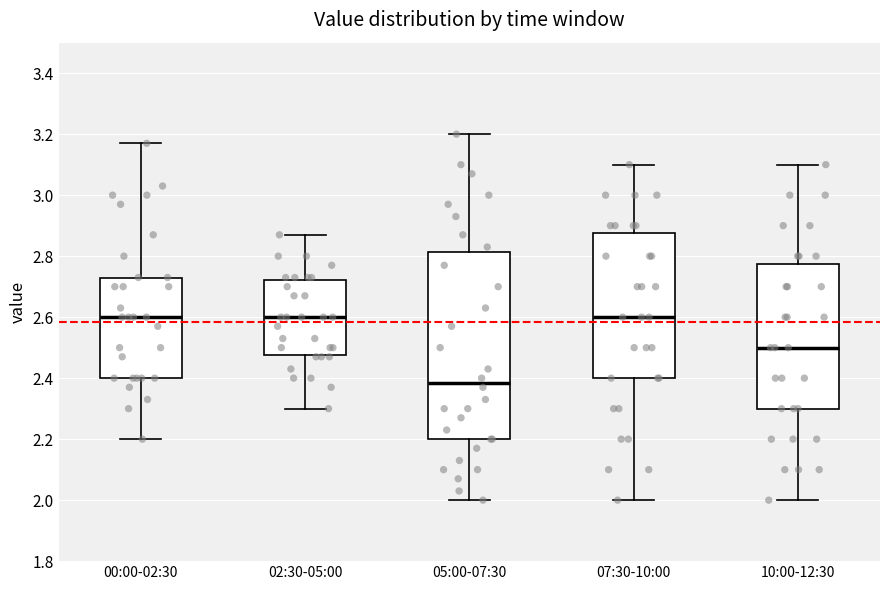

Comparing the boxes themselves (not the whiskers), which one is the tallest?

05:00-07:30